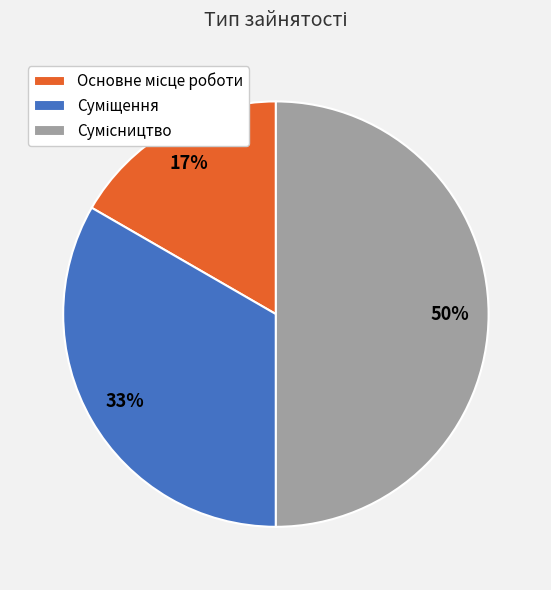

To the nearest percent, what is the average slice percentage?

33%